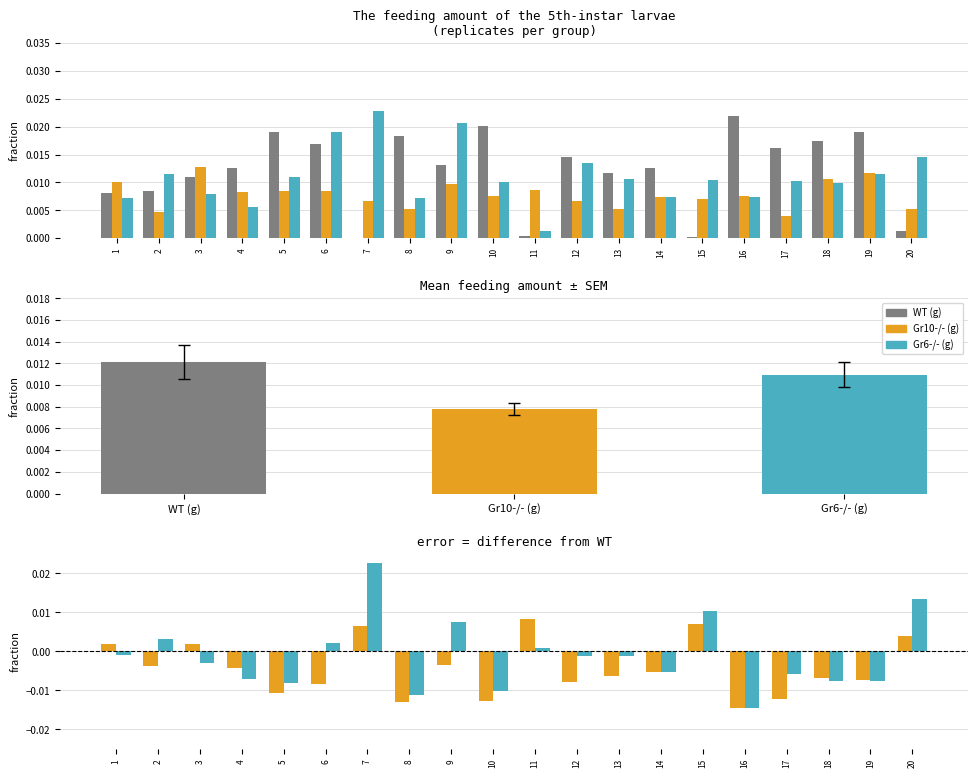

Reading right to left, list all the values displayed in this chart.

WT (g): 20=0.0	19=0.0	18=0.0	17=0.0	16=0.0	15=0.0	14=0.0	13=0.0	12=0.0	11=0.0	10=0.0	9=0.0	8=0.0	7=0.0	6=0.0	5=0.0	4=0.0	3=0.0	2=0.0	1=0.0
Gr10-/- (g): 20=0.0	19=-0.0	18=-0.0	17=-0.0	16=-0.0	15=0.0	14=-0.0	13=-0.0	12=-0.0	11=0.0	10=-0.0	9=-0.0	8=-0.0	7=0.0	6=-0.0	5=-0.0	4=-0.0	3=0.0	2=-0.0	1=0.0
Gr6-/- (g): 20=0.0	19=-0.0	18=-0.0	17=-0.0	16=-0.0	15=0.0	14=-0.0	13=-0.0	12=-0.0	11=0.0	10=-0.0	9=0.0	8=-0.0	7=0.0	6=0.0	5=-0.0	4=-0.0	3=-0.0	2=0.0	1=-0.0